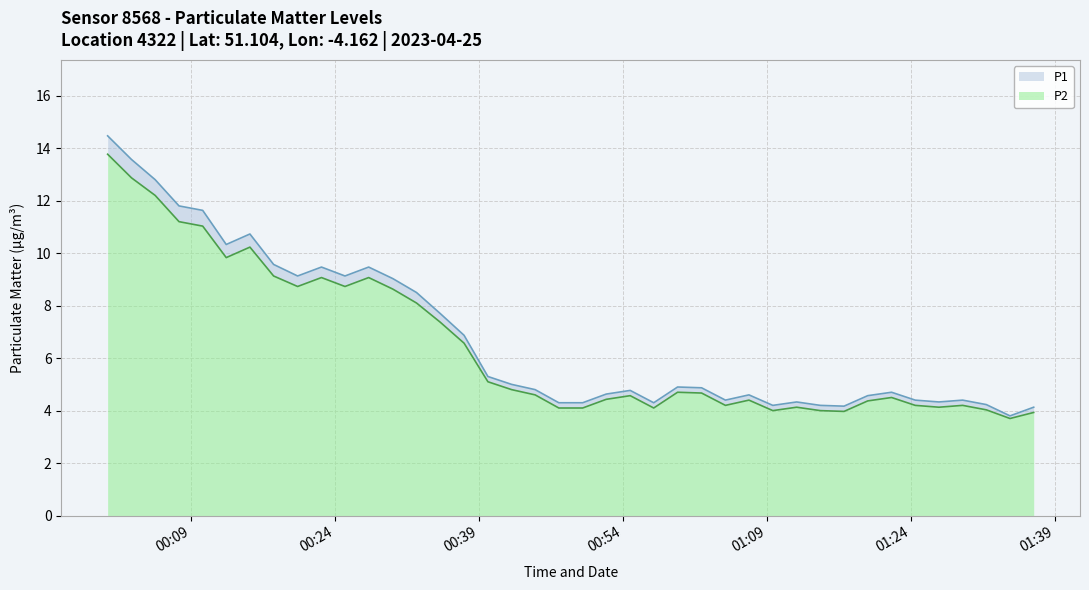

What is the minimum value for P2?

3.7